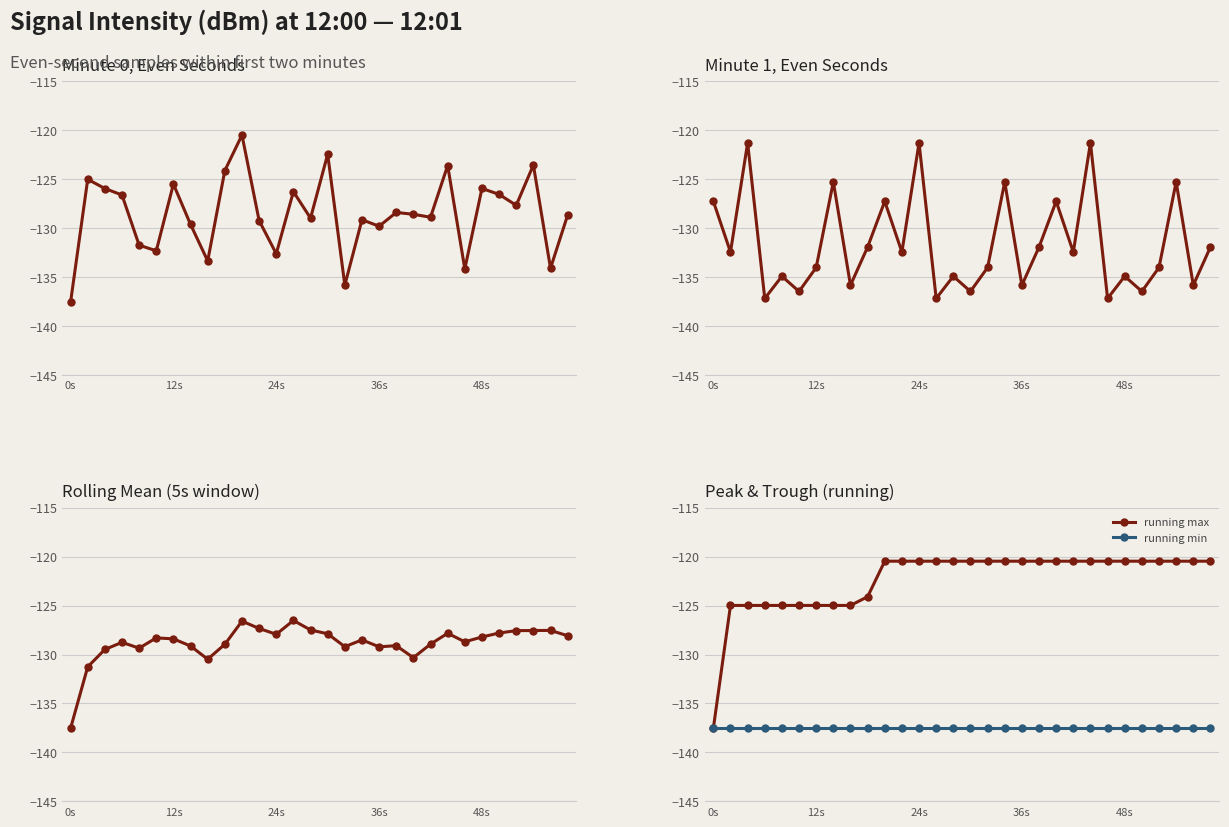

What is the lowest value of the running min series?

-137.5